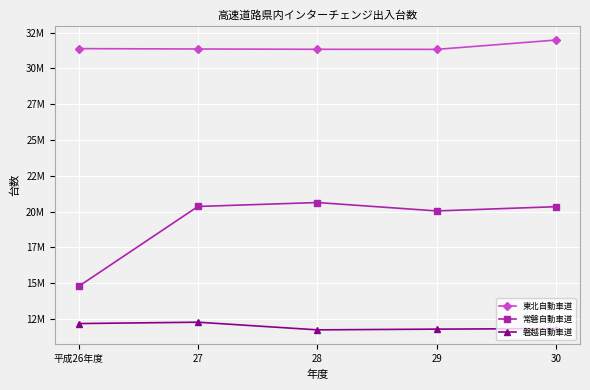

What is the difference between the maximum and minimum values in the 常磐自動車道 series?

5857266